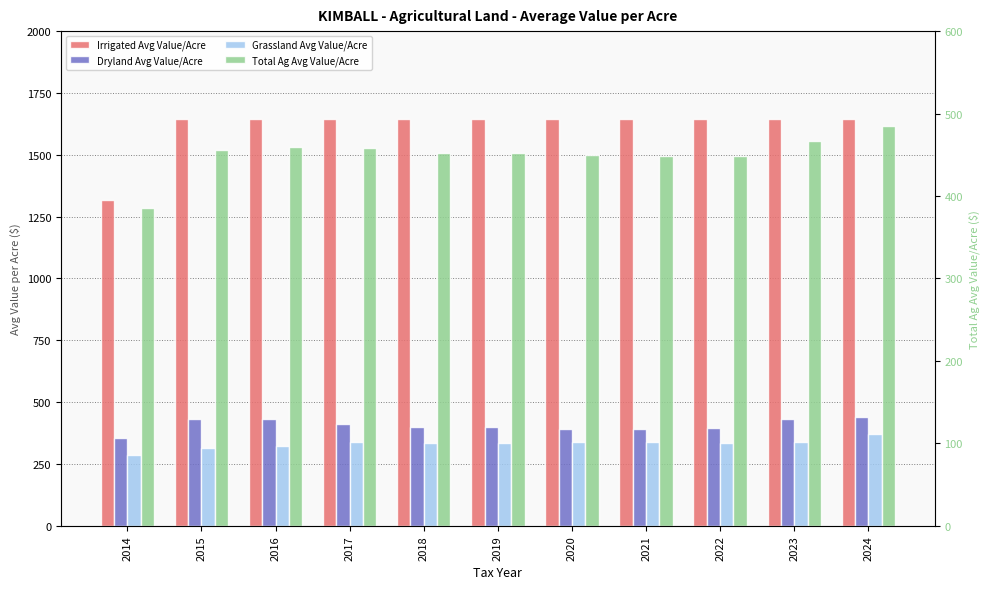

What is the value of the Irrigated Avg Value/Acre bar at the 1st from the left?

1315.8